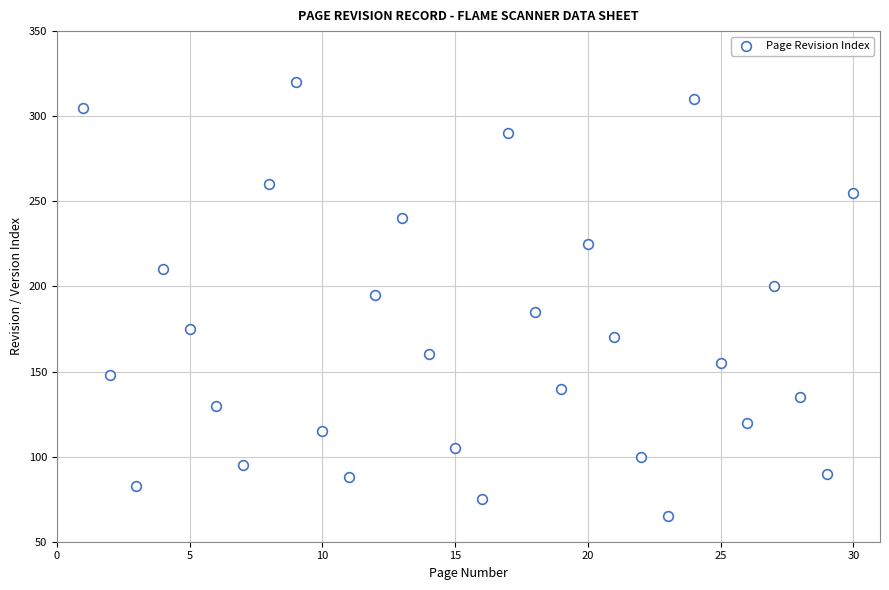

What Y value in the scatter plot is closest to 192?

195